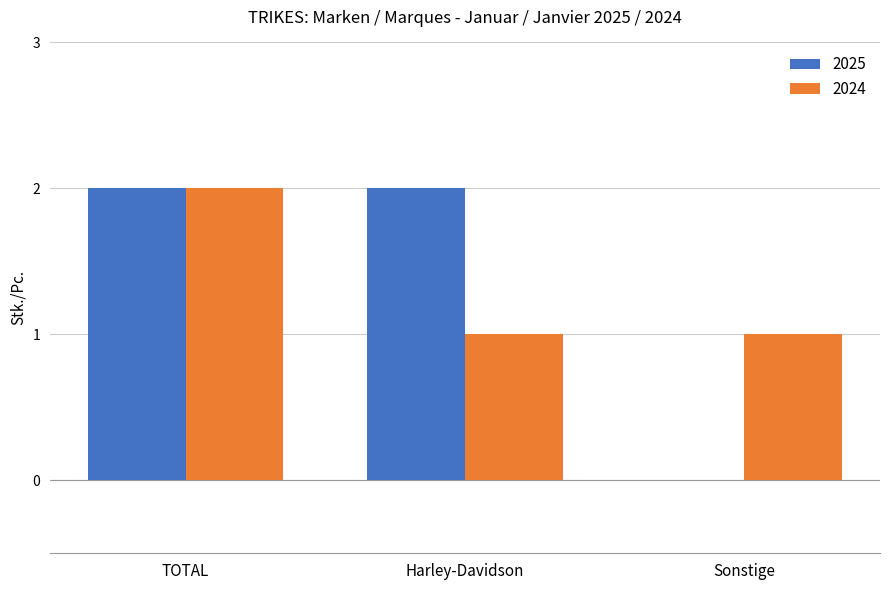

Is the value of 2024 at Harley-Davidson greater than the value of 2025 at Sonstige?

Yes